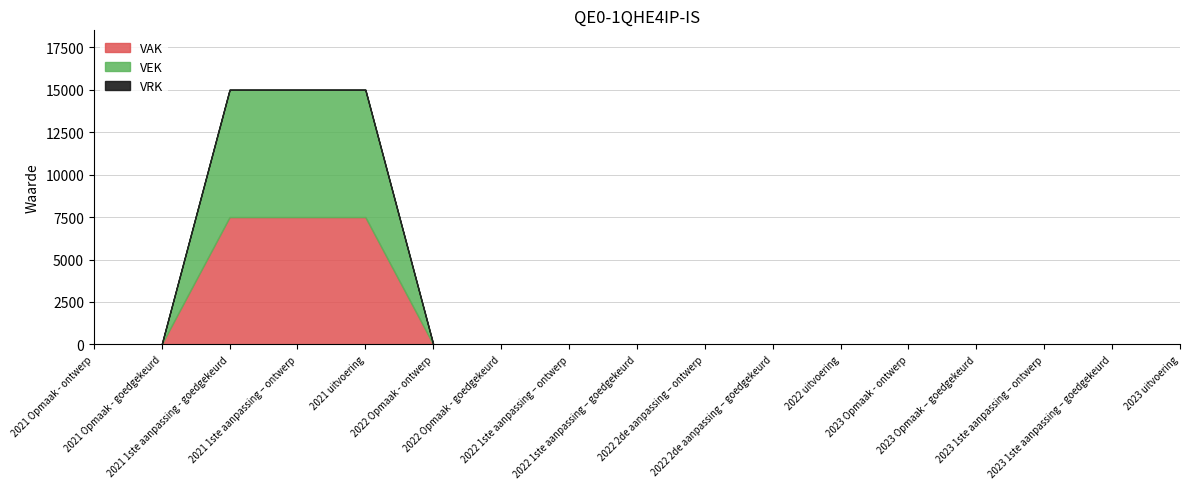

True or false: VRK has a value of 0 at 2023 1ste aanpassing – ontwerp.

True